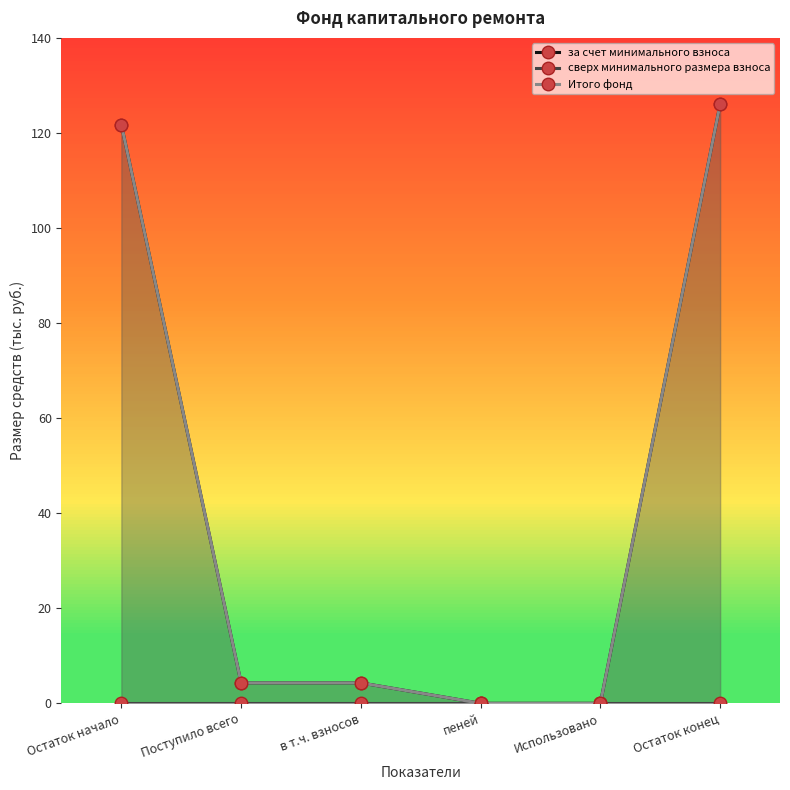

True or false: Итого фонд and сверх минимального размера взноса intersect in this chart.

False